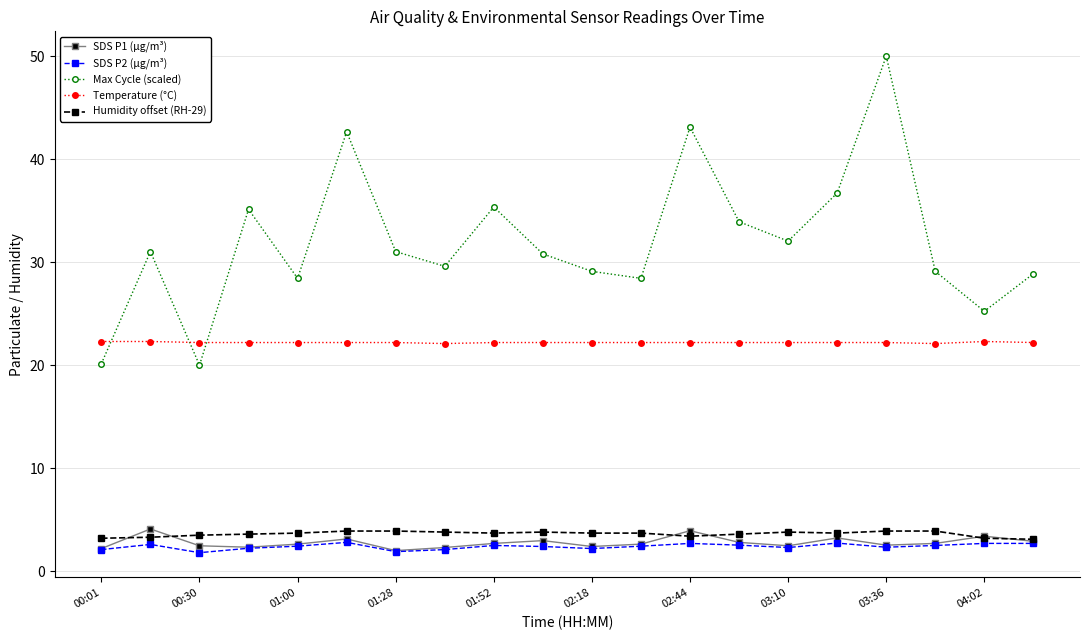

True or false: SDS P1 (µg/m³) and Humidity offset (RH-29) intersect in this chart.

True